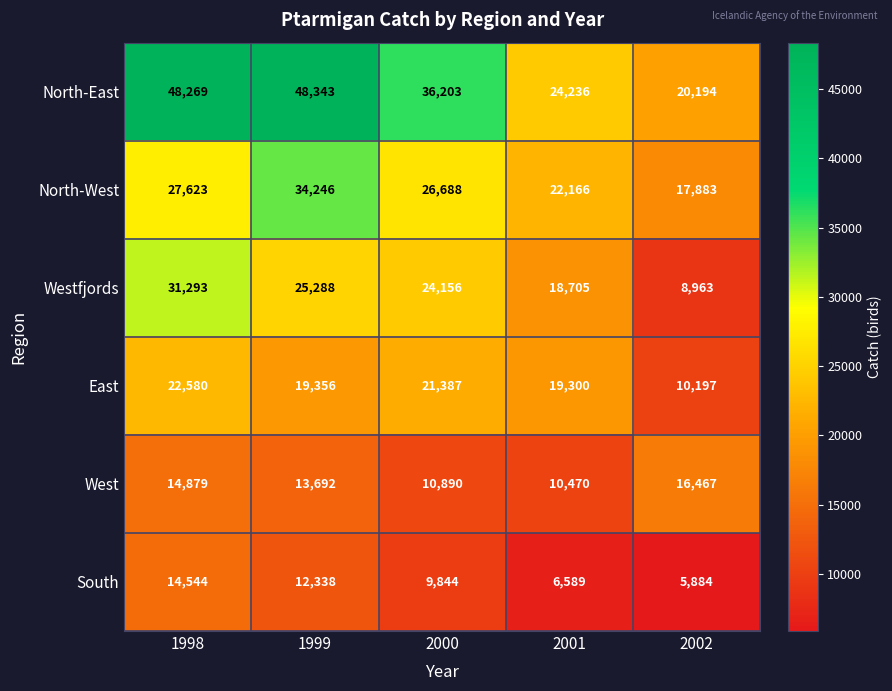

Reading left to right, transcribe all the data shown in this chart.

North-East: 1998=48269	1999=48343	2000=36203	2001=24236	2002=20194
North-West: 1998=27623	1999=34246	2000=26688	2001=22166	2002=17883
Westfjords: 1998=31293	1999=25288	2000=24156	2001=18705	2002=8963
East: 1998=22580	1999=19356	2000=21387	2001=19300	2002=10197
West: 1998=14879	1999=13692	2000=10890	2001=10470	2002=16467
South: 1998=14544	1999=12338	2000=9844	2001=6589	2002=5884